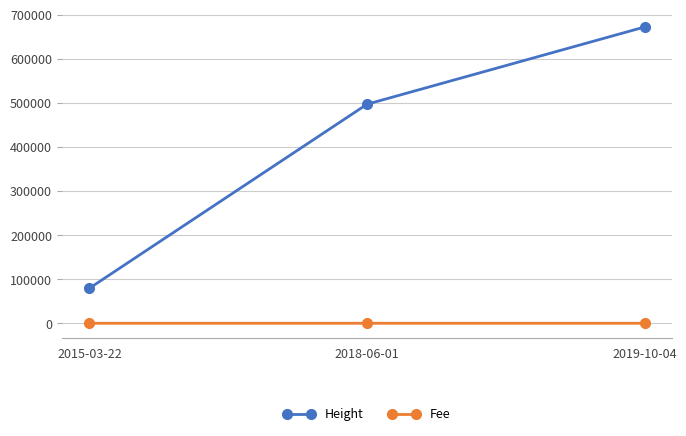

What is the maximum value shown in the chart?

671802.0